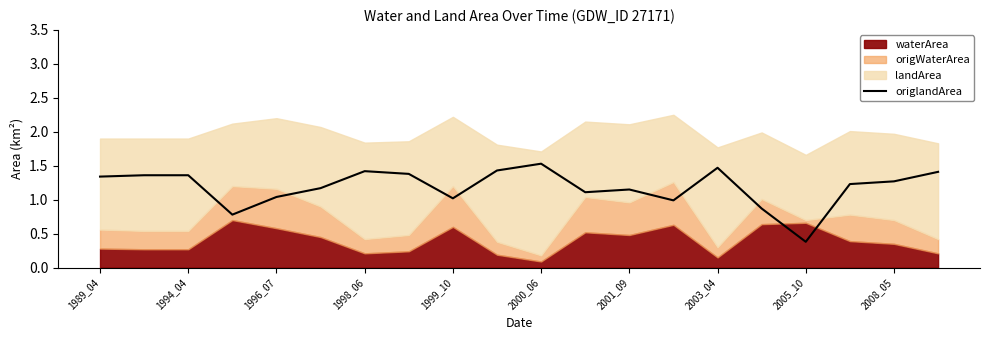

What is the difference between the maximum and minimum values?

1.1